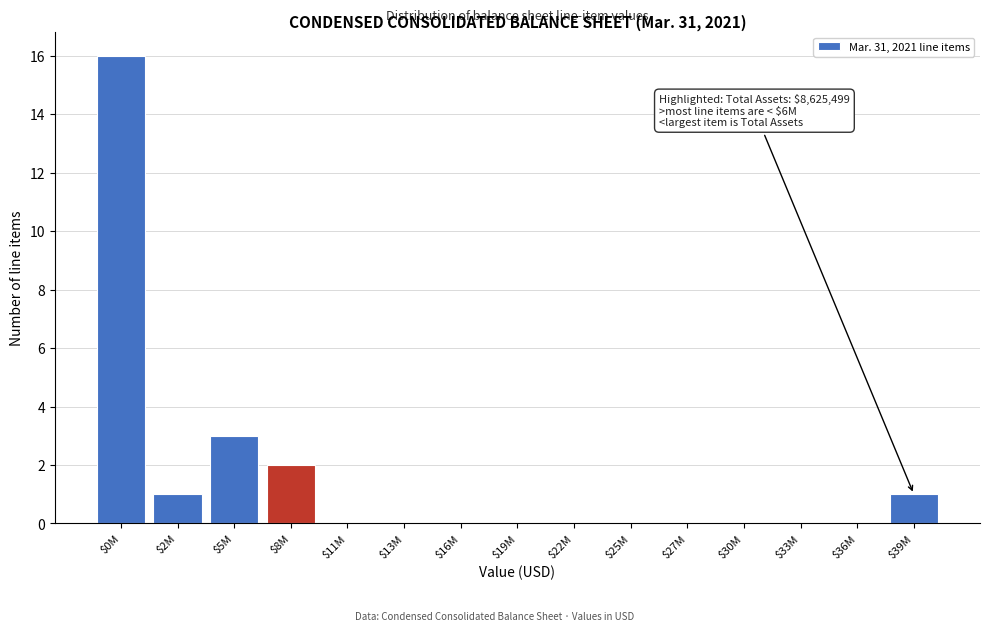

The value at $22M is 0. True or false?

True